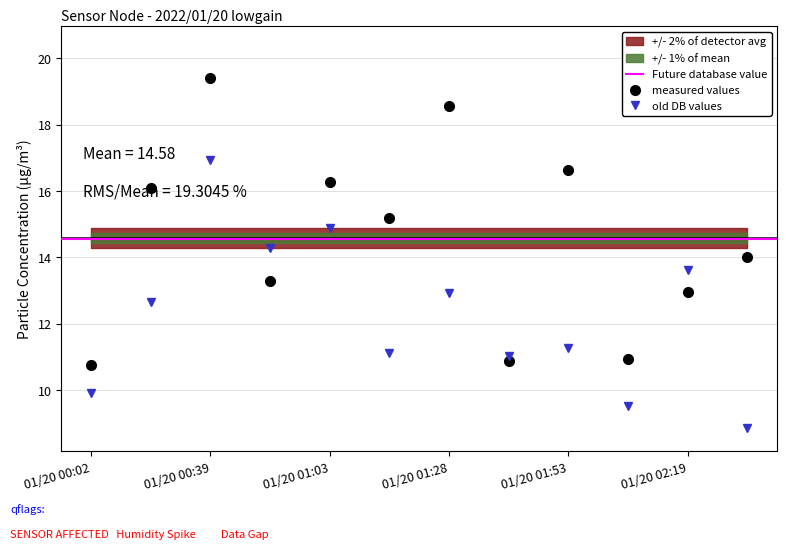

The SDS_P1 series shows 8.9 at 2022/01/20 00:26. True or false?

False